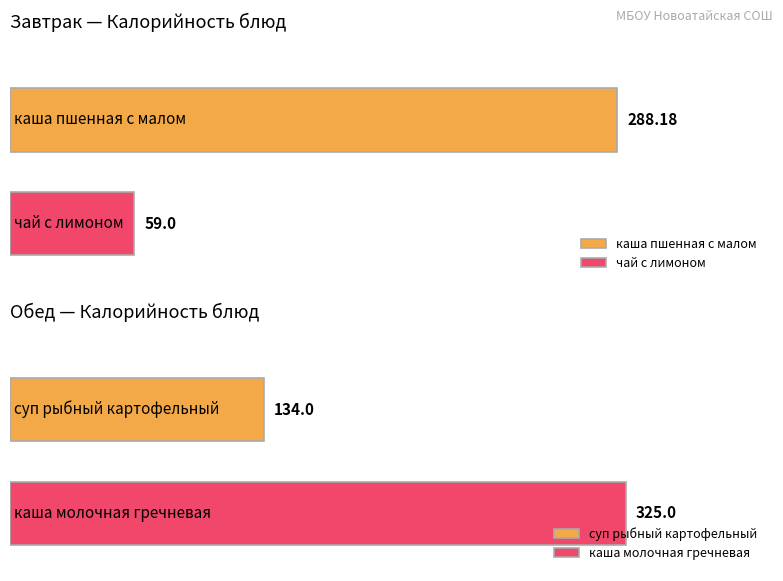

Which series has the largest range (max minus min)?

Калорийность